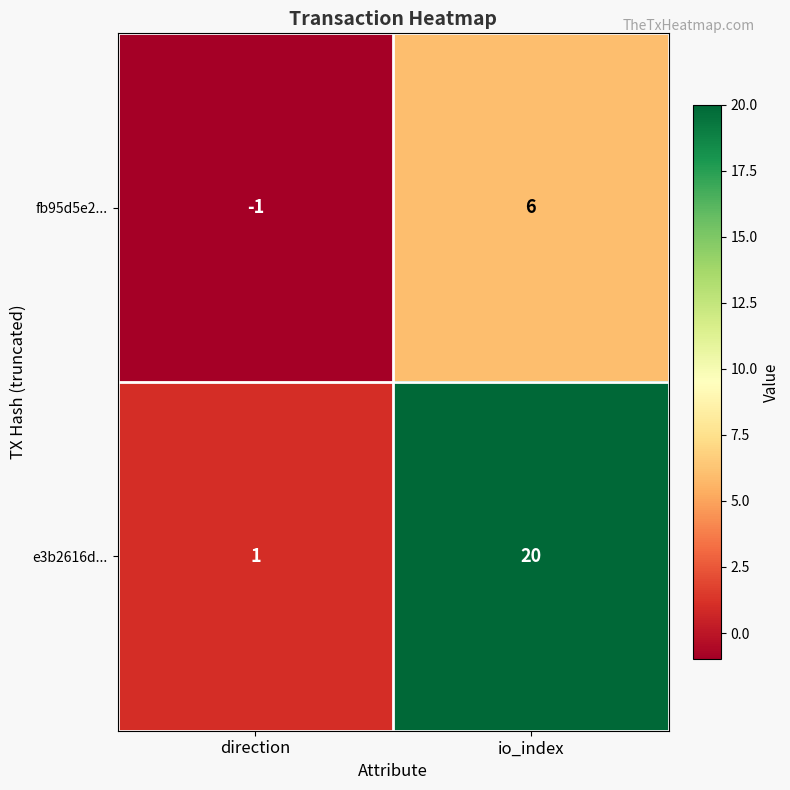

What is the sum of the fb95d5e2... values at io_index and direction?

5